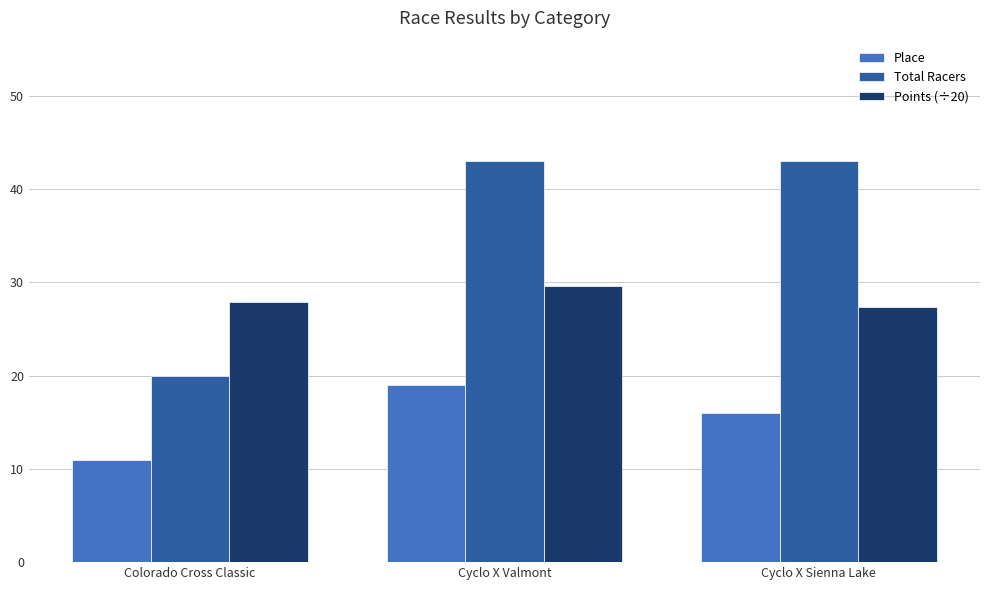

What value does the Points (÷20) series have at Cyclo X Valmont?

29.5